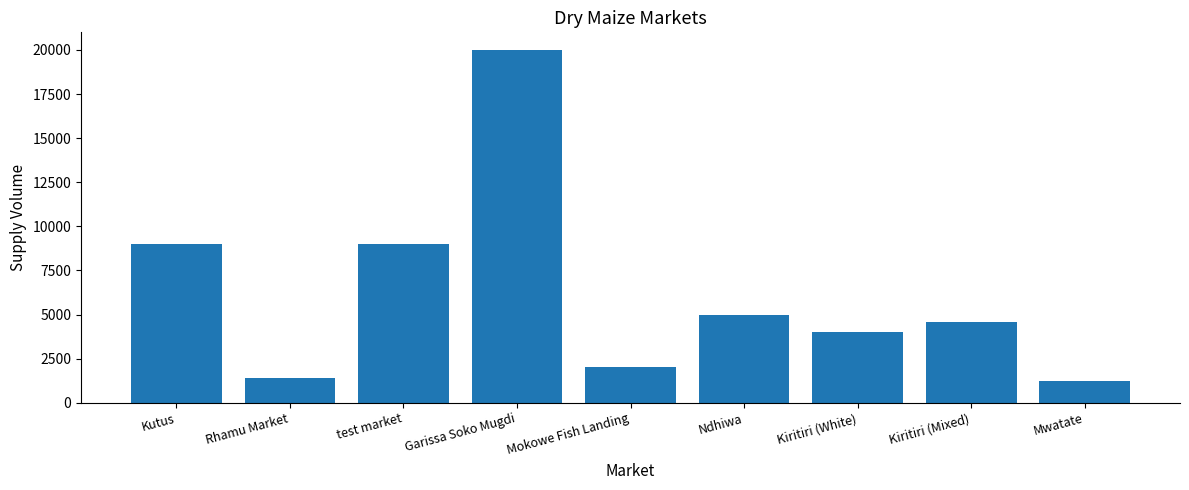

What is the sum of all values?

56250